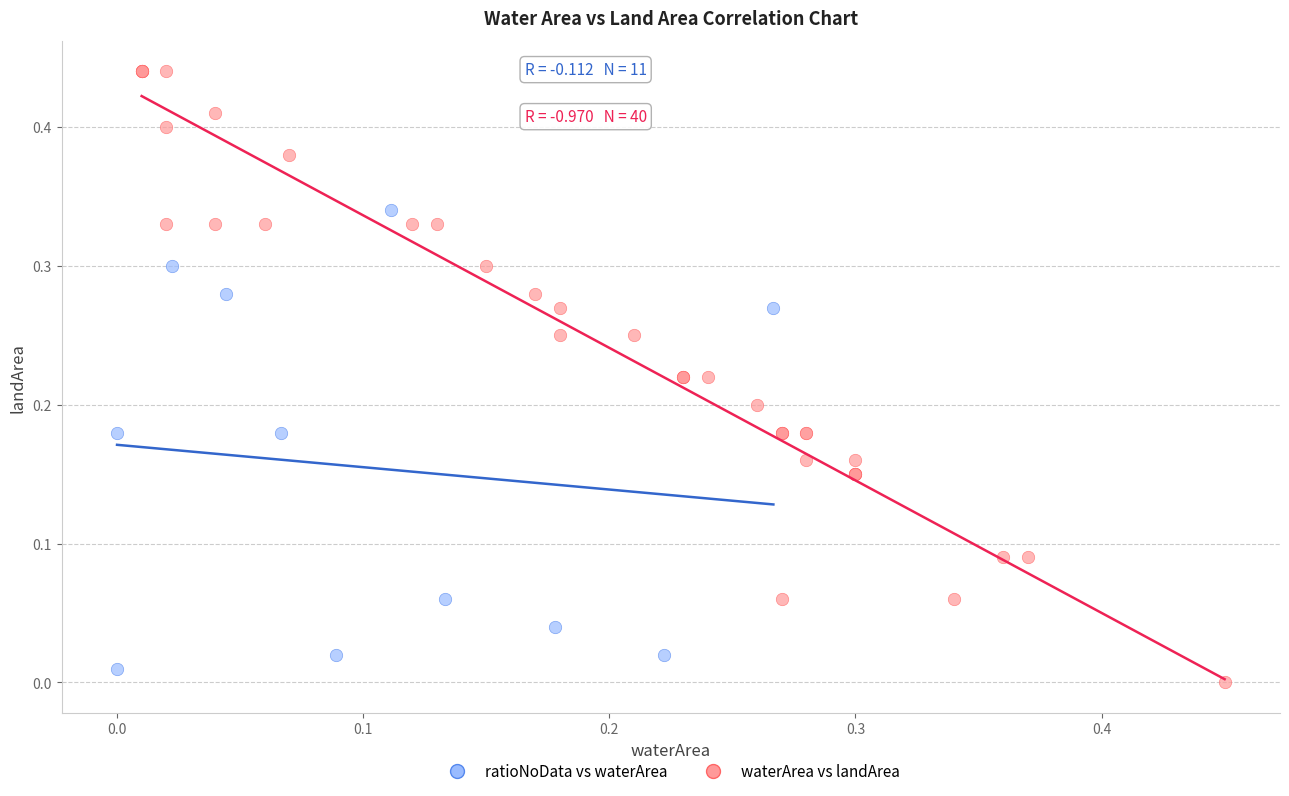

Which series has the largest Y range (max minus min)?

waterArea vs landArea